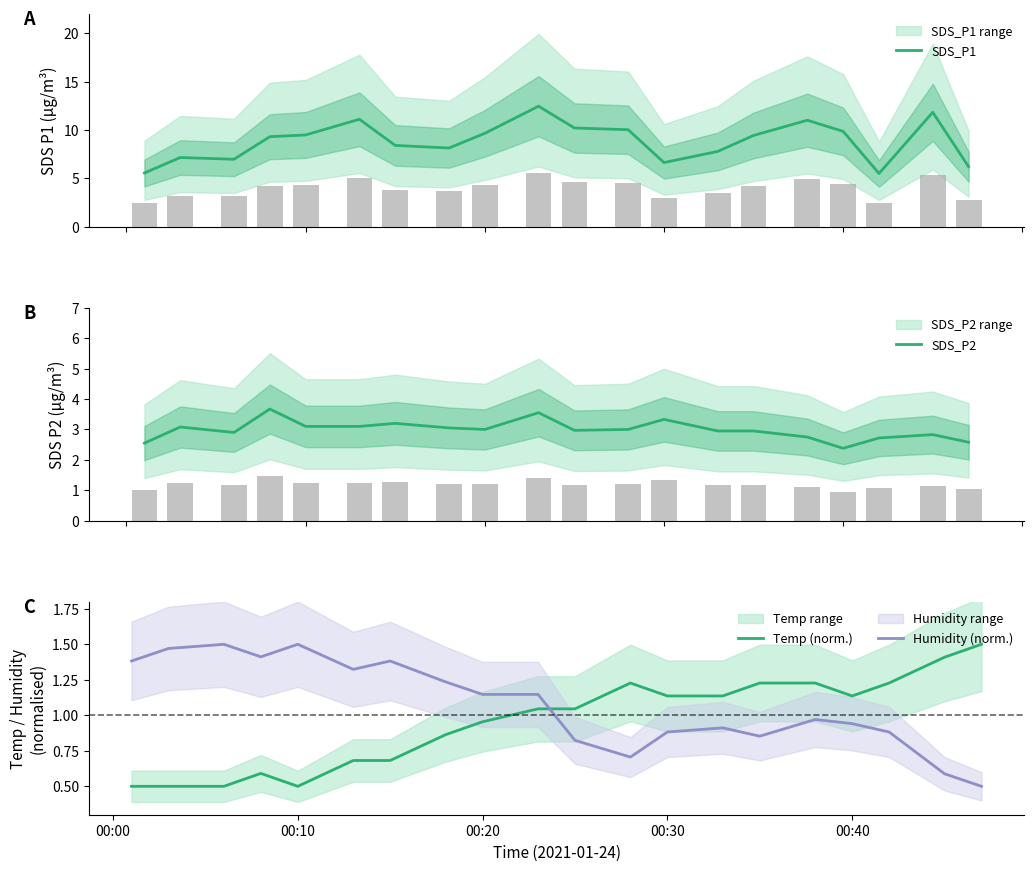

Which series ends up on top after the final intersection of Humidity (norm.) and Temp (norm.)?

Temp (norm.)